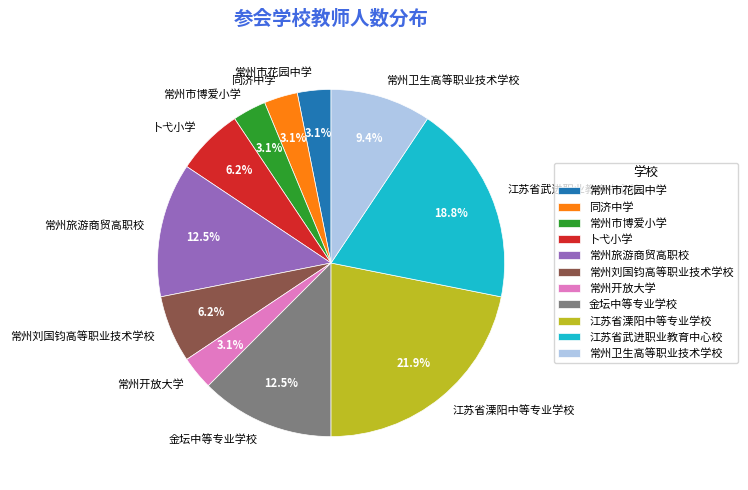

Count the number of slices in the pie.

11